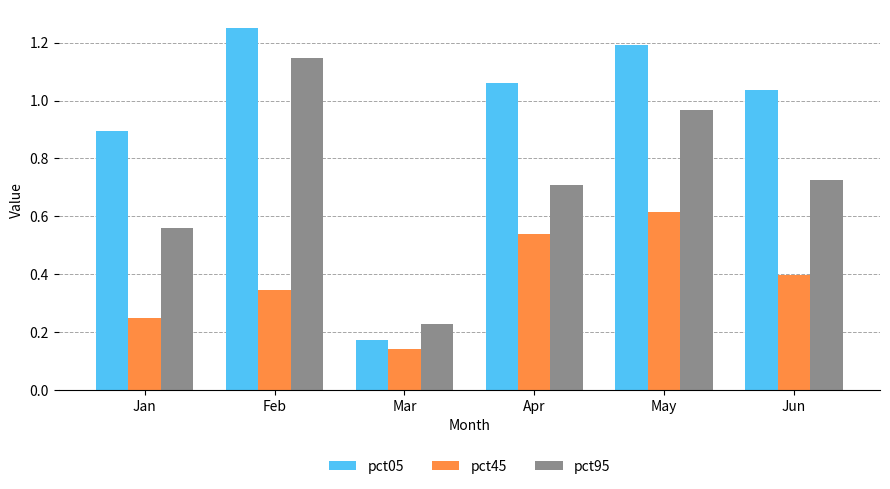

What is the total value across all series at Jun?

2.2